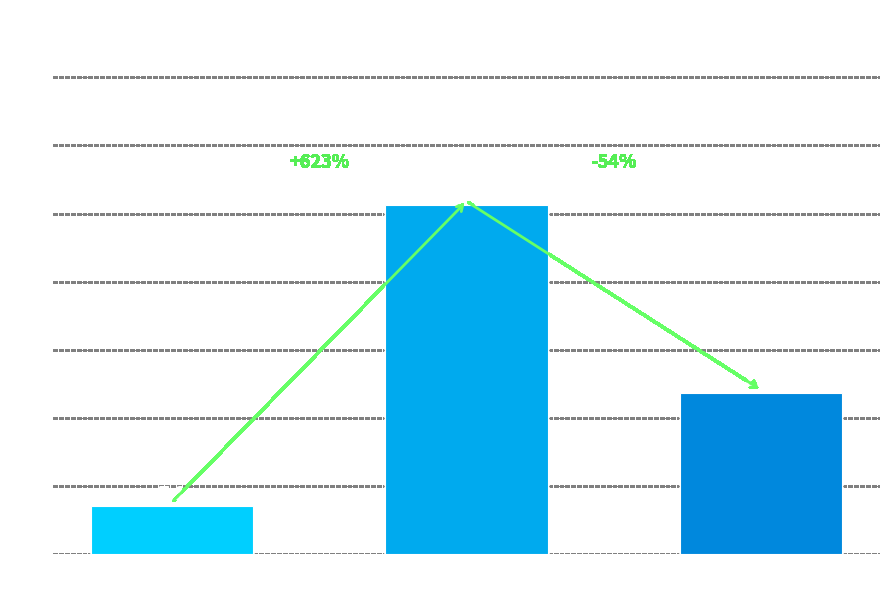

What is the change in value from Stable (-) to Up?

+16.5